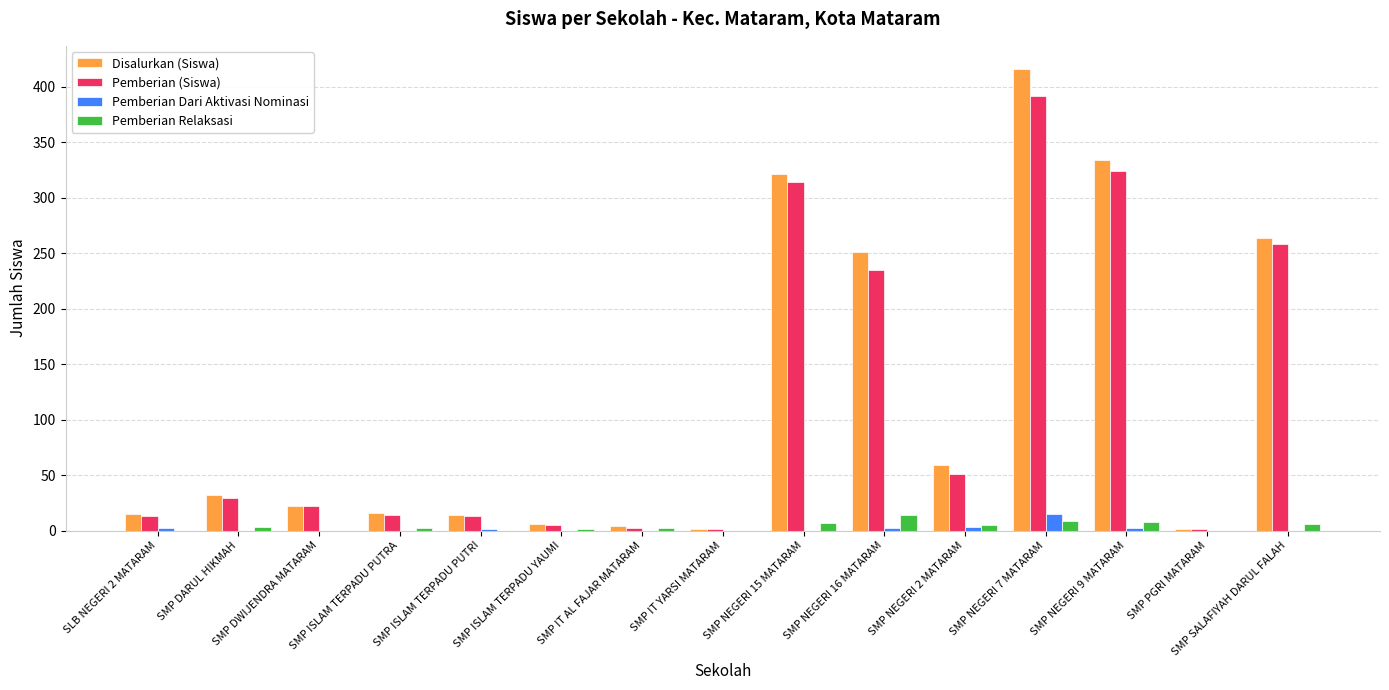

How many distinct data groups are displayed?

4